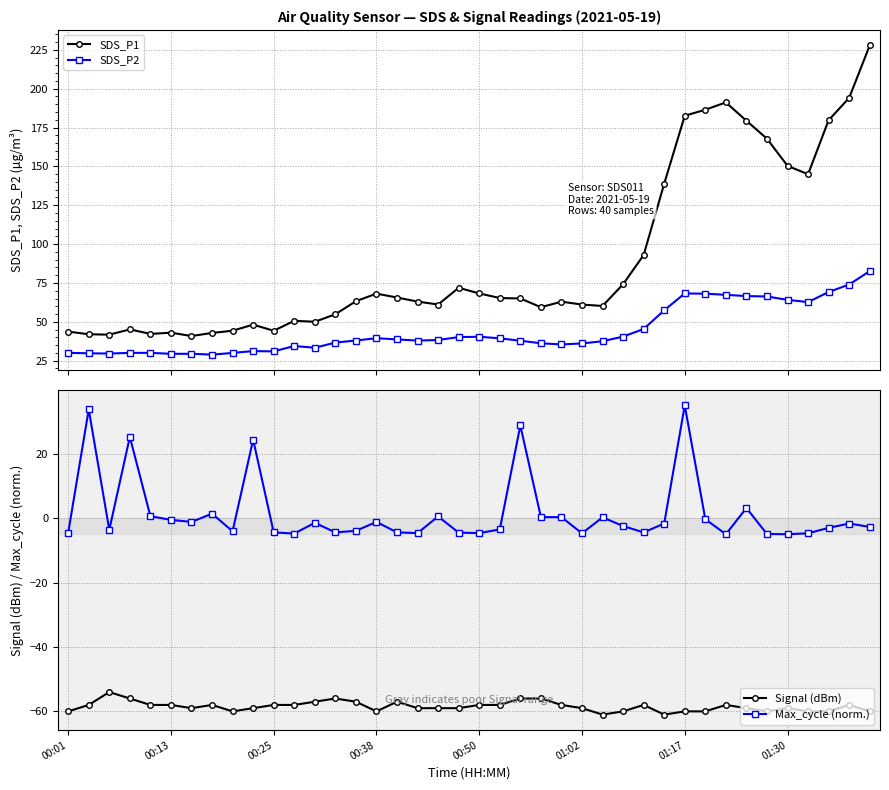

In Signal (dBm), how many points are lower than both neighbors (excluding endpoints)?

6